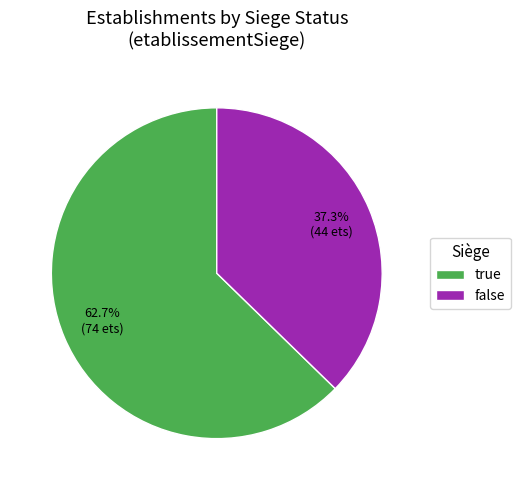

Approximately how many times larger is the value at false compared to true?

0.6